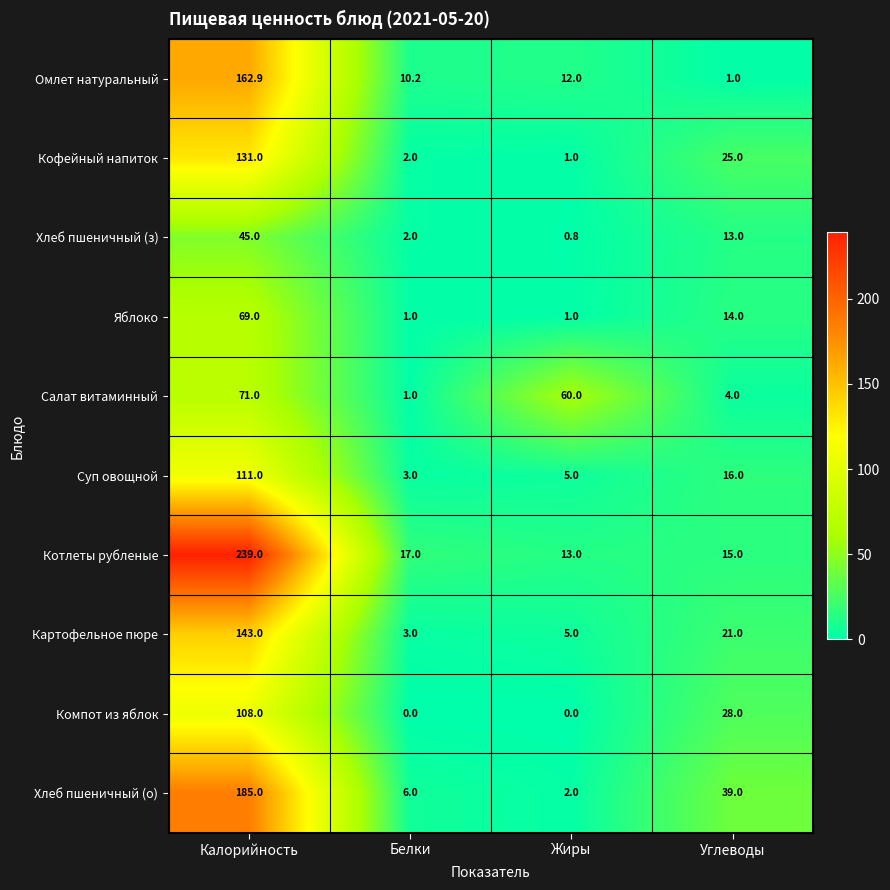

Is it true that Хлеб пшеничный (з) equals 21.9 at Углеводы?

False